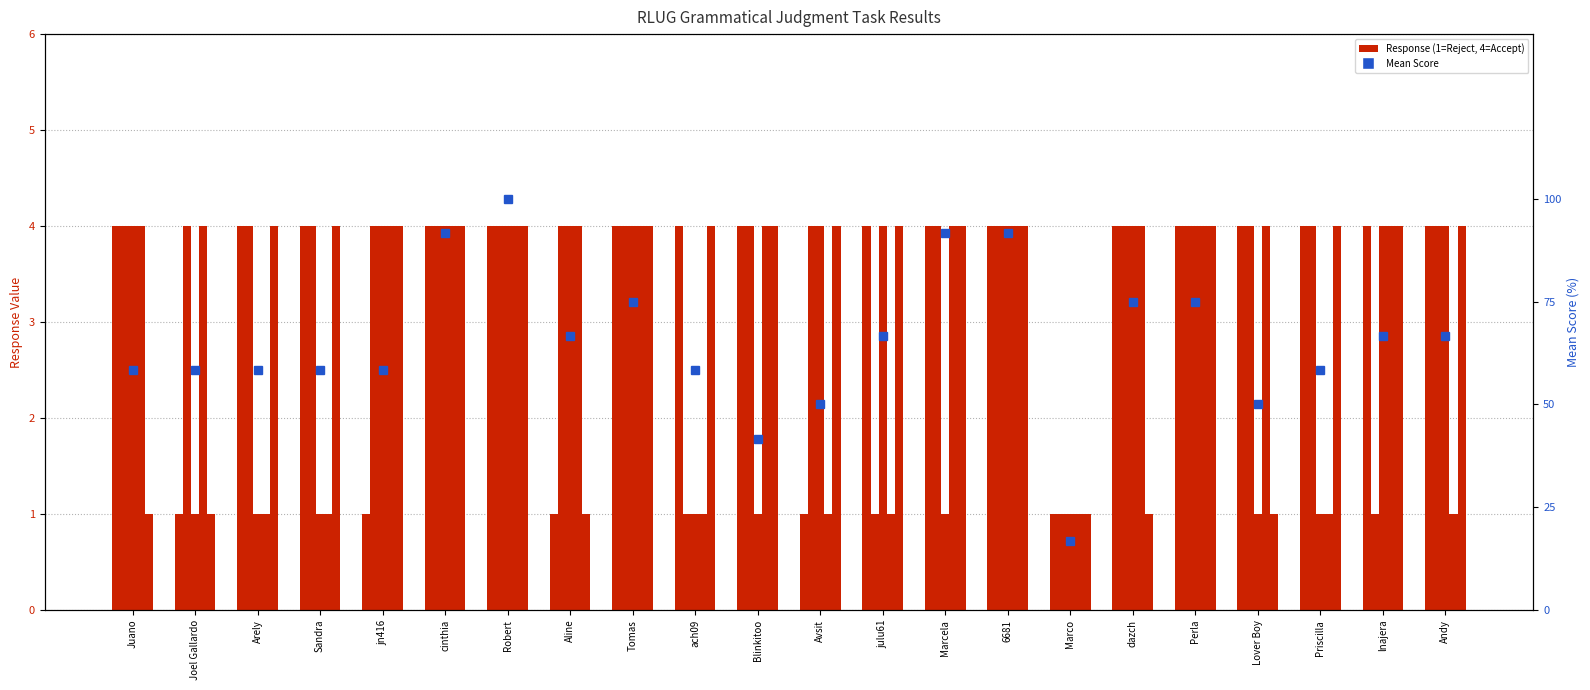

How many bars are there in total?

132